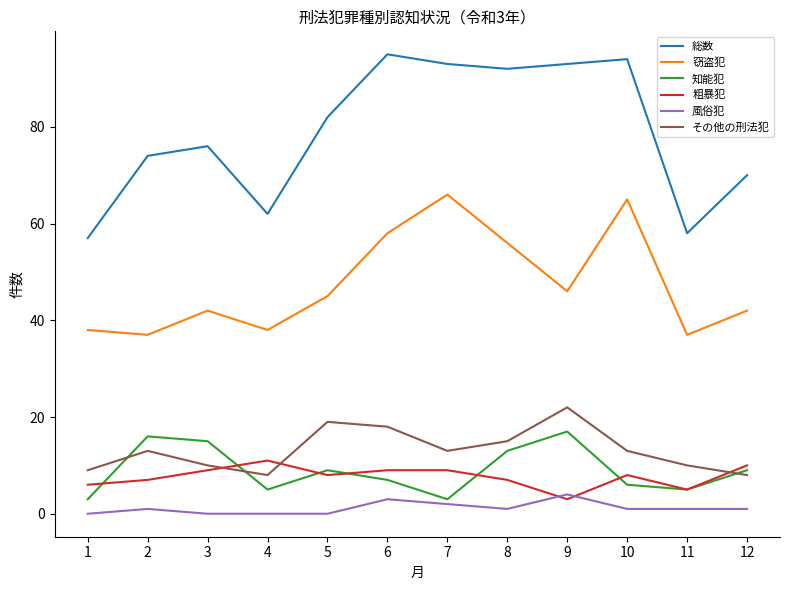

List the series in order of their peak value, lowest first.

風俗犯, 粗暴犯, 知能犯, その他の刑法犯, 窃盗犯, 総数